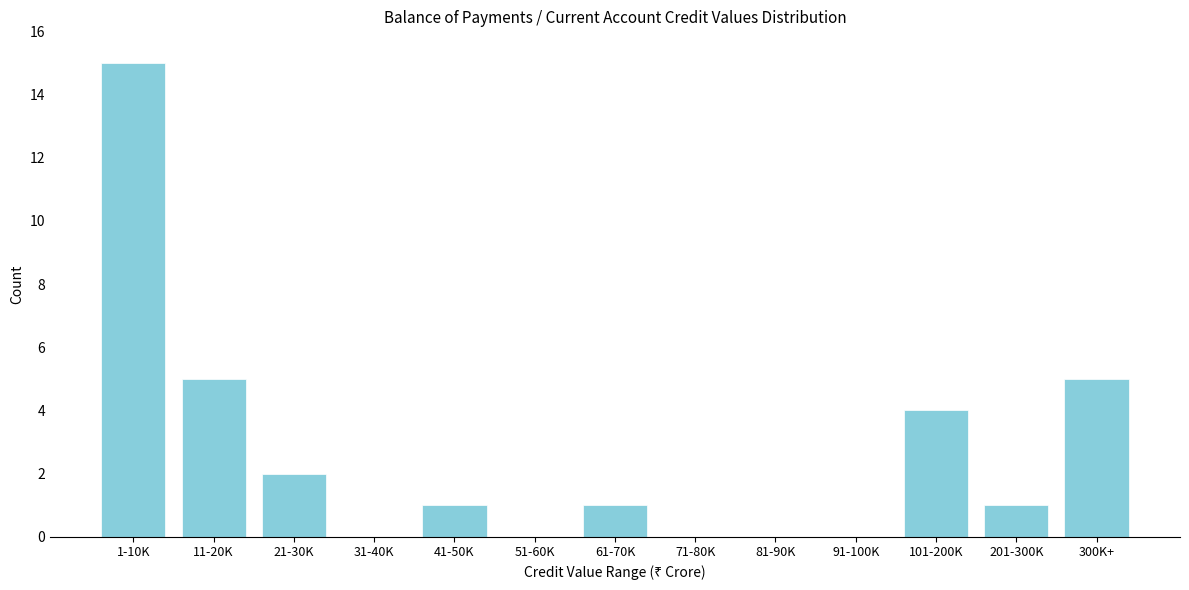

Reading right to left, what are all the values shown in this chart?

300K+=5	201-300K=1	101-200K=4	91-100K=0	81-90K=0	71-80K=0	61-70K=1	51-60K=0	41-50K=1	31-40K=0	21-30K=2	11-20K=5	1-10K=15